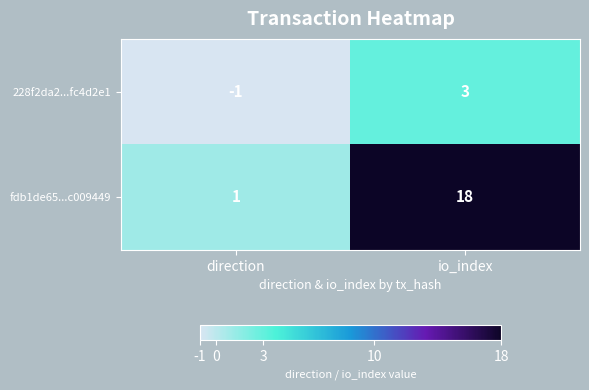

What is the minimum value shown in the chart?

-1